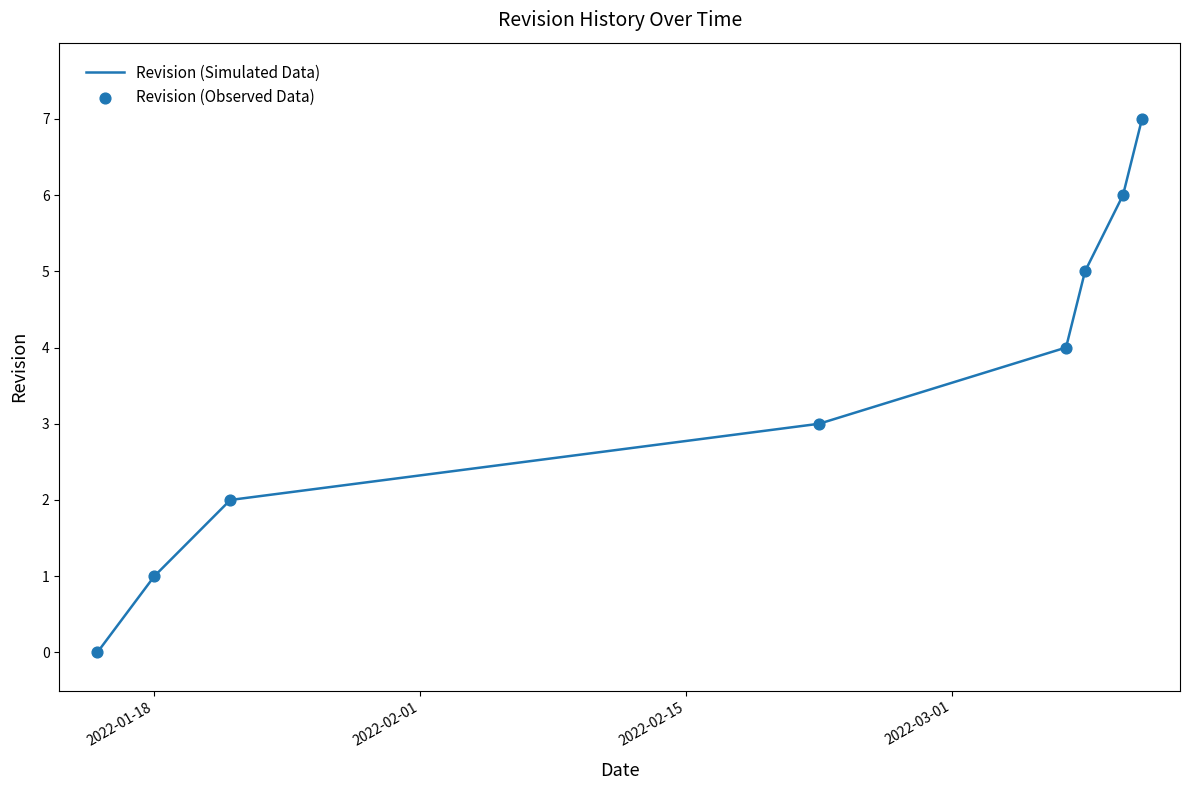

What is the difference between the maximum and minimum values?

7